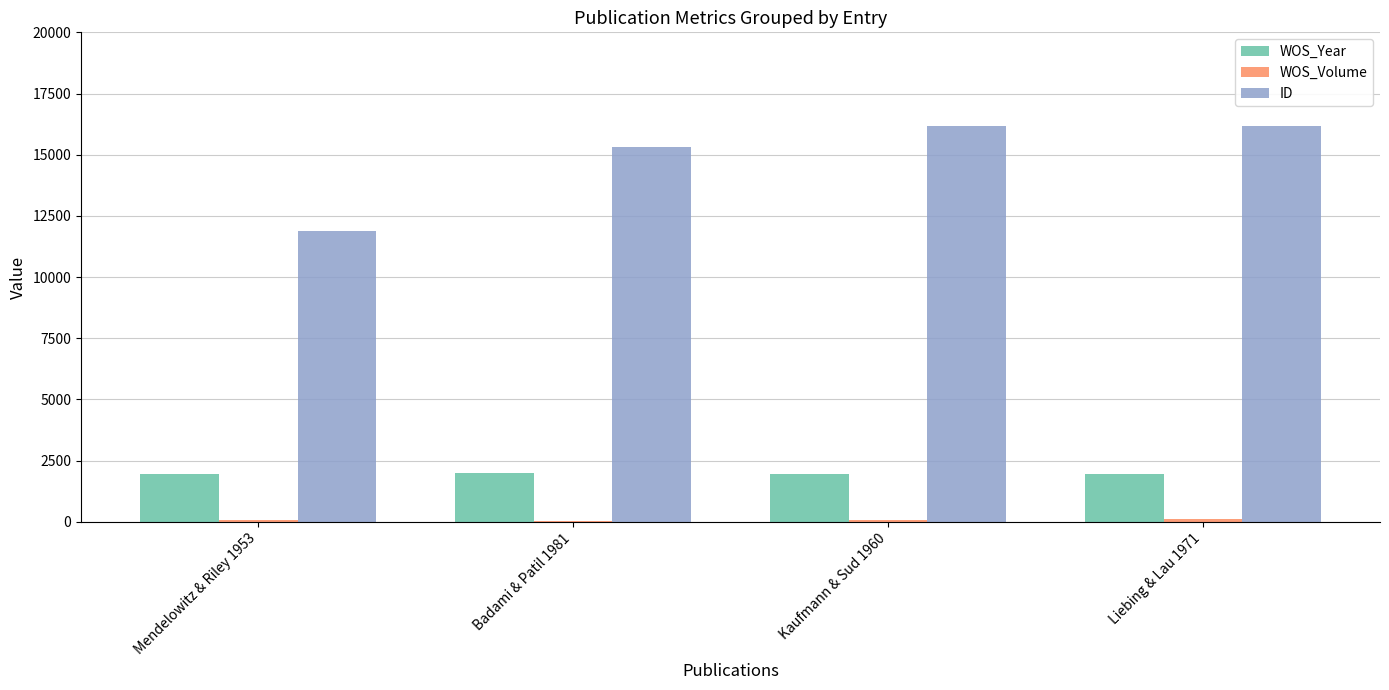

Are the bars horizontal?

No